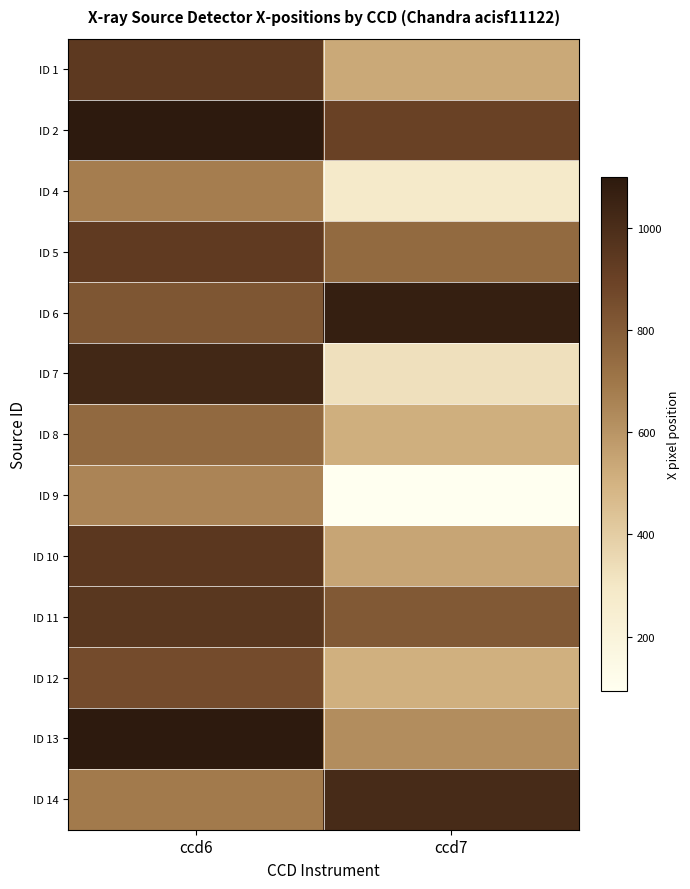

List the series in order of their peak value, highest first.

ID 2, ID 13, ID 6, ID 7, ID 14, ID 11, ID 10, ID 1, ID 5, ID 12, ID 8, ID 4, ID 9